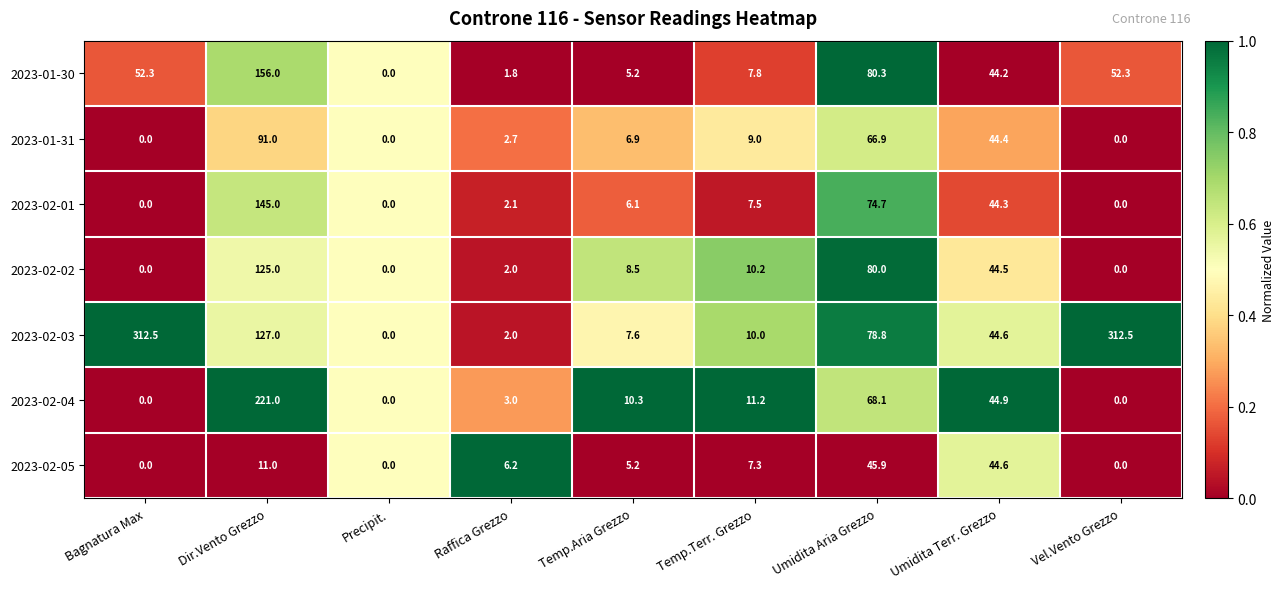

What is the highest value of the 2023-02-01 series?

145.0